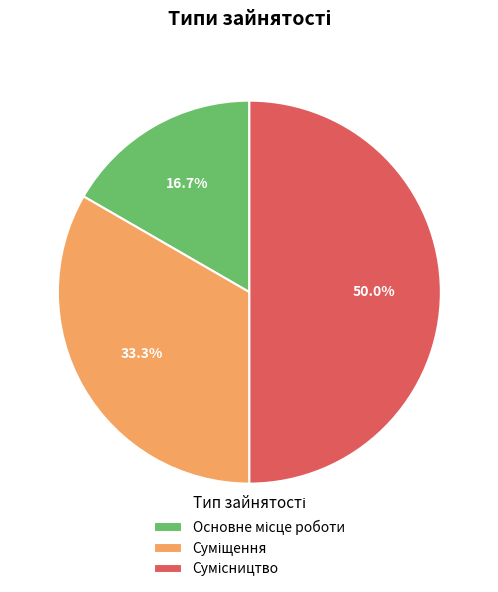

Is there a majority slice in this chart?

No